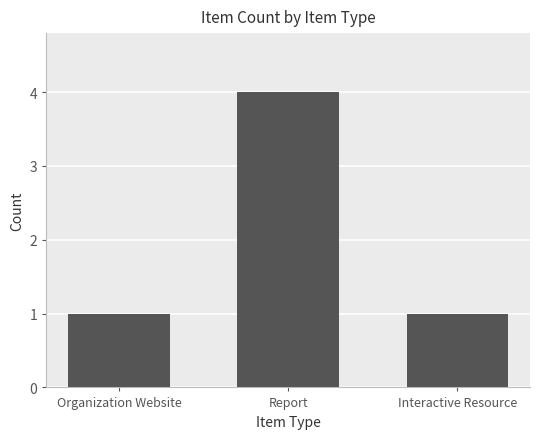

What position from the left is Report?

2